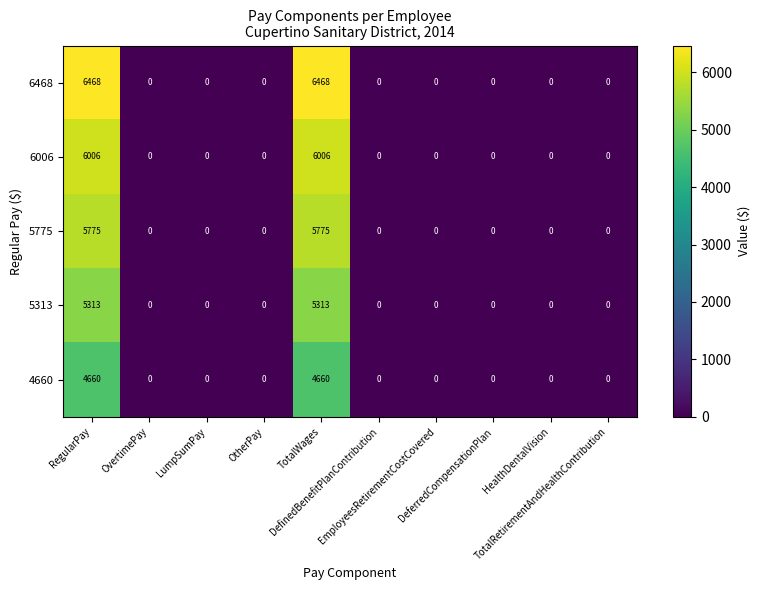

Rank the series by their maximum value, from highest to lowest.

6468, 6006, 5775, 5313, 4660